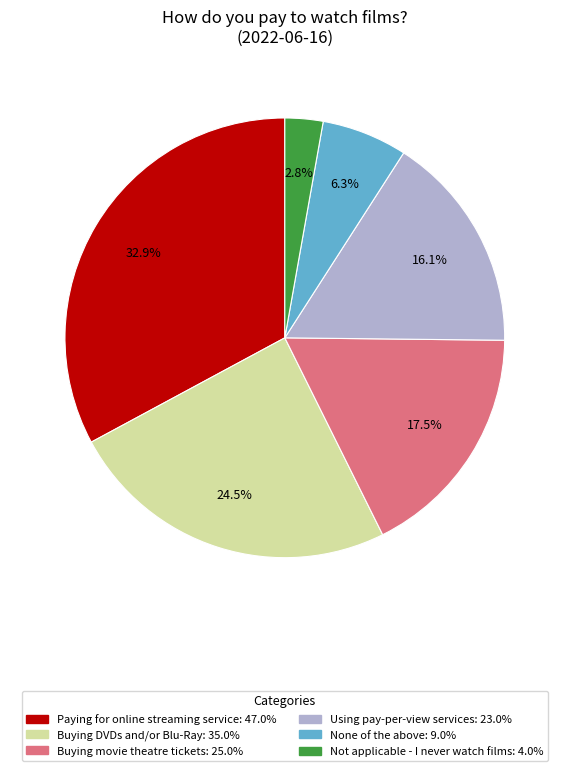

Is there a majority slice in this chart?

No